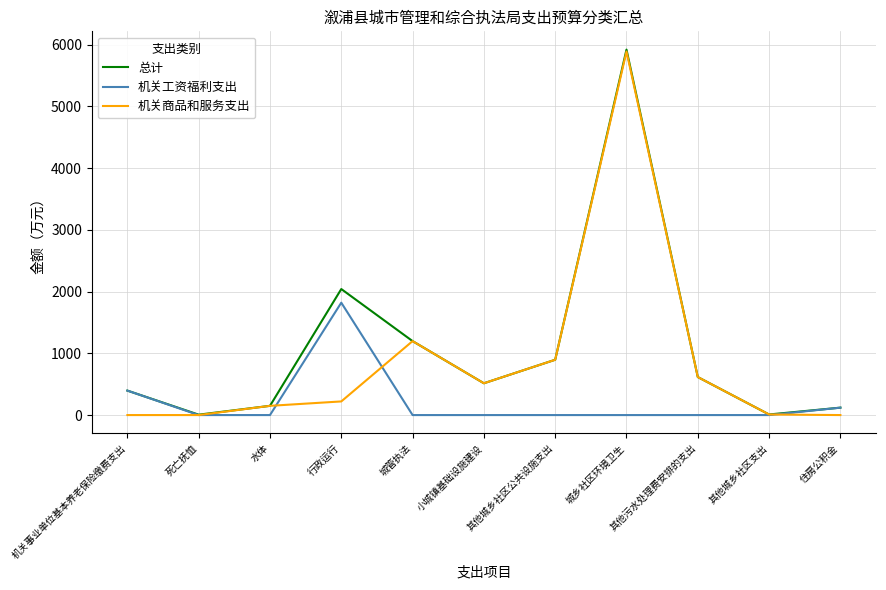

What is the greatest value displayed?

5921.8